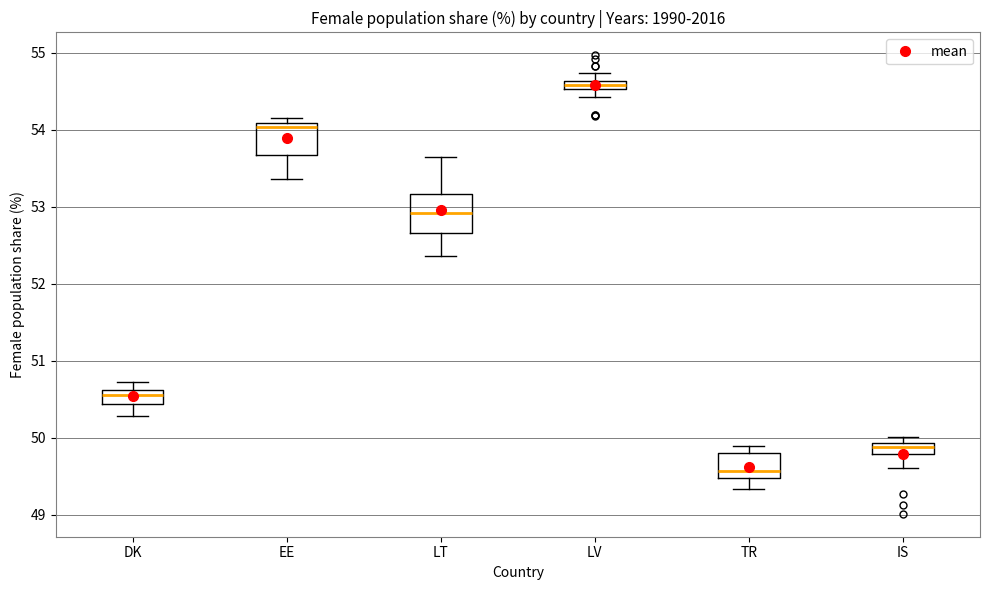

Which box has the lowest median line?

TR